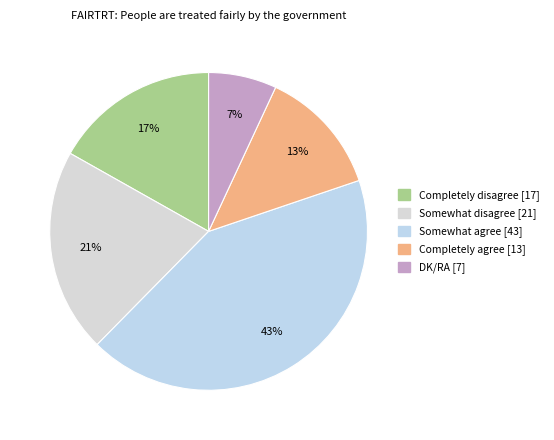

The Completely agree slice represents 13% of the pie. True or false?

True